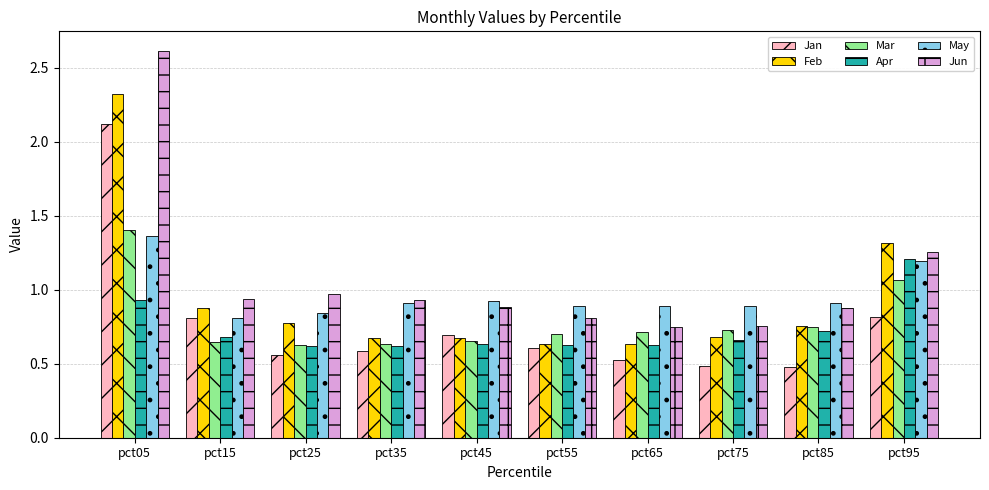

Which category has the highest value across all series?

pct05